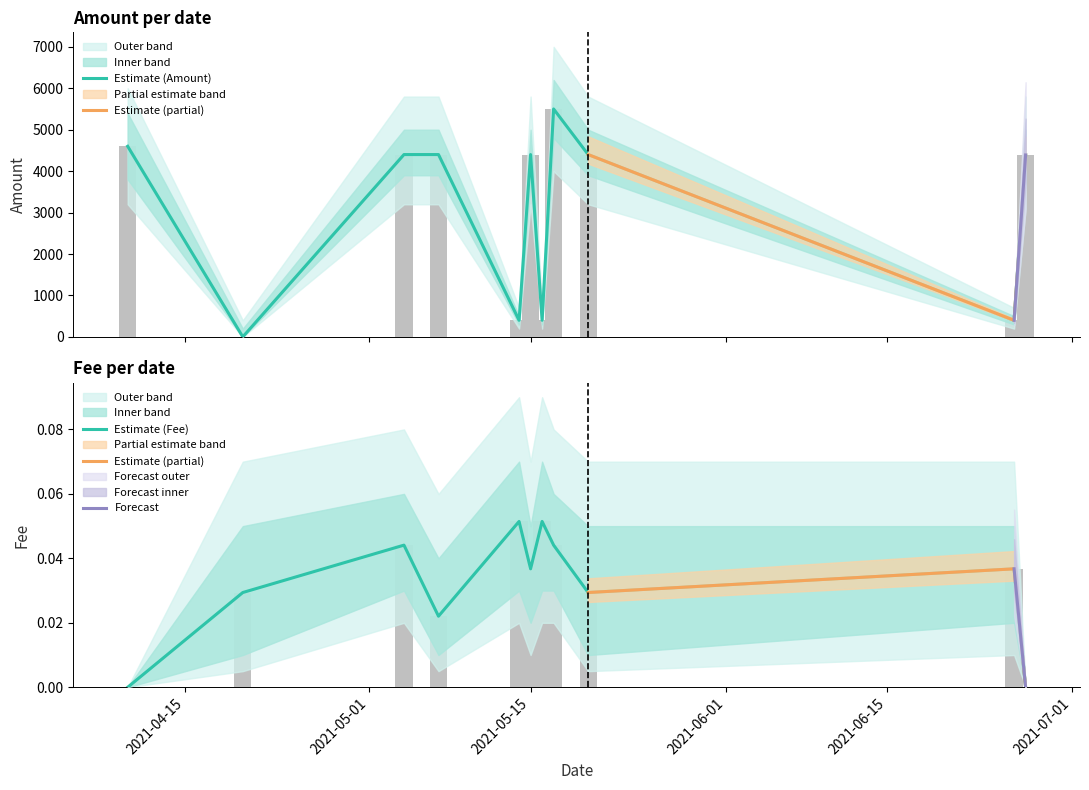

The Fee series shows 0.0 at 2021-05-07. True or false?

True